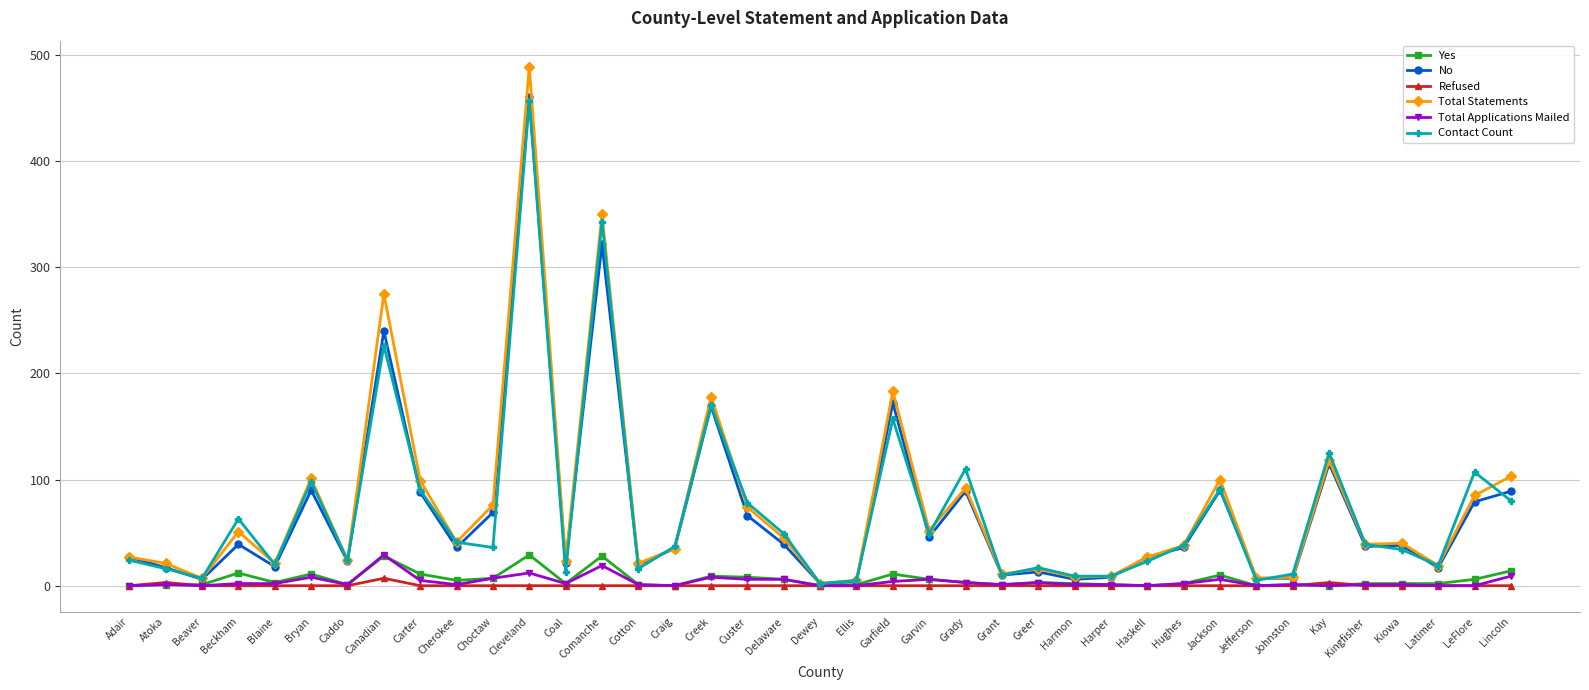

How many lines are shown in the chart?

6